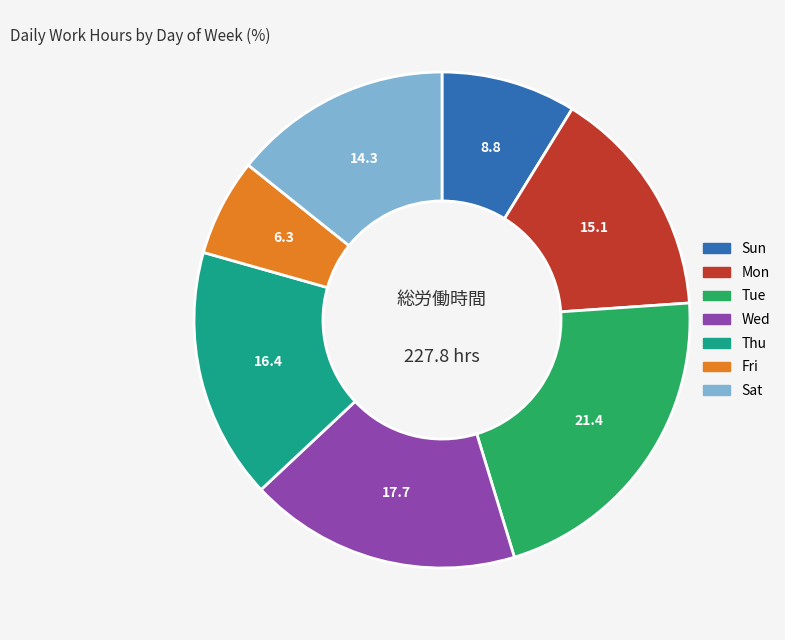

Does Tue represent more than half of the total?

No